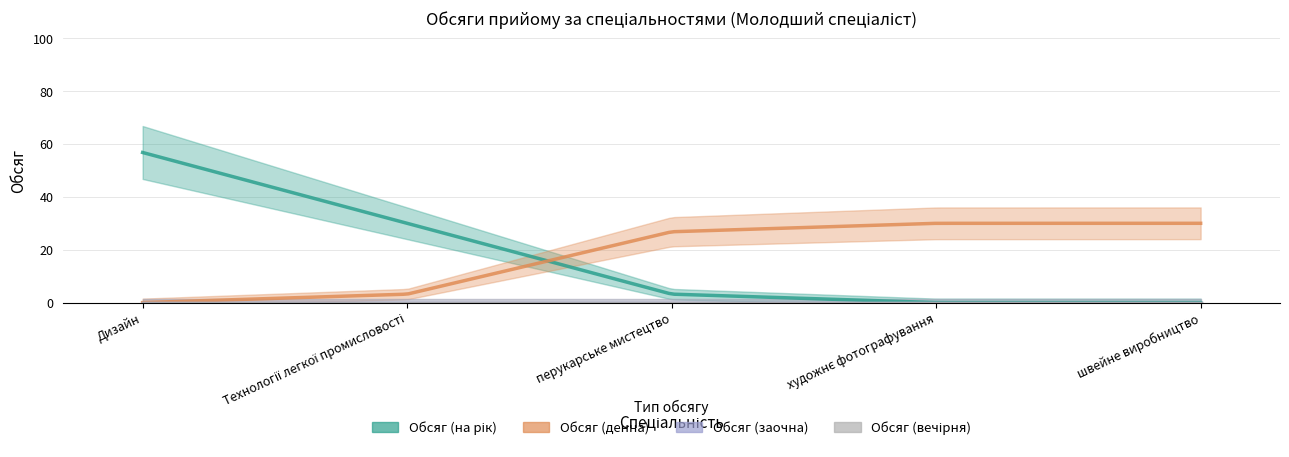

Does the chart have visible grid lines?

Yes